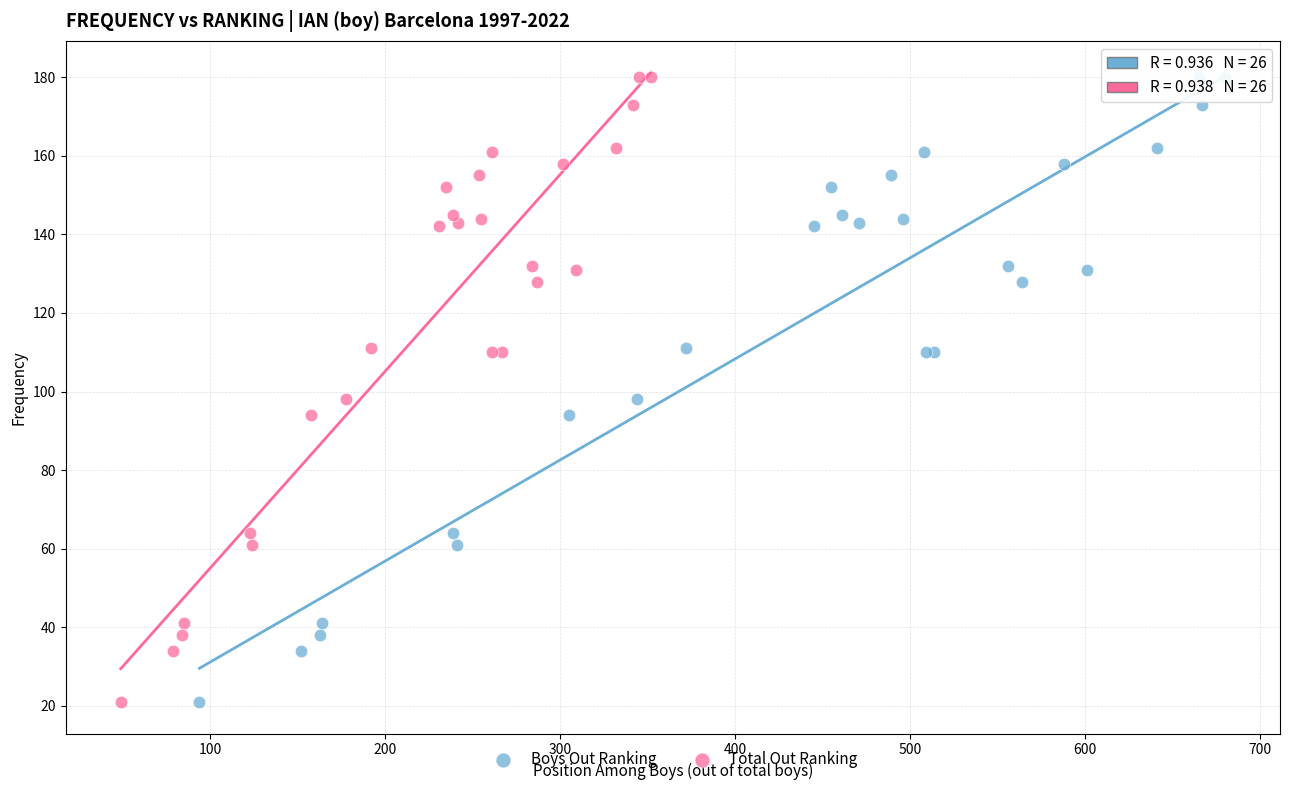

What are all the series names shown in the legend?

Boys Out Ranking, Total Out Ranking